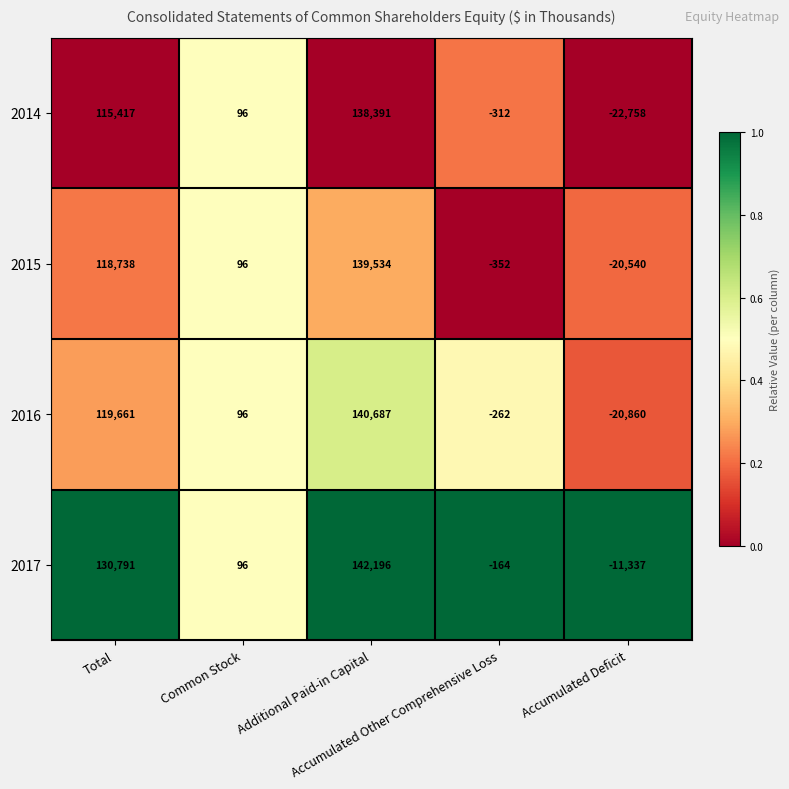

Which series has the largest total across all categories?

2017